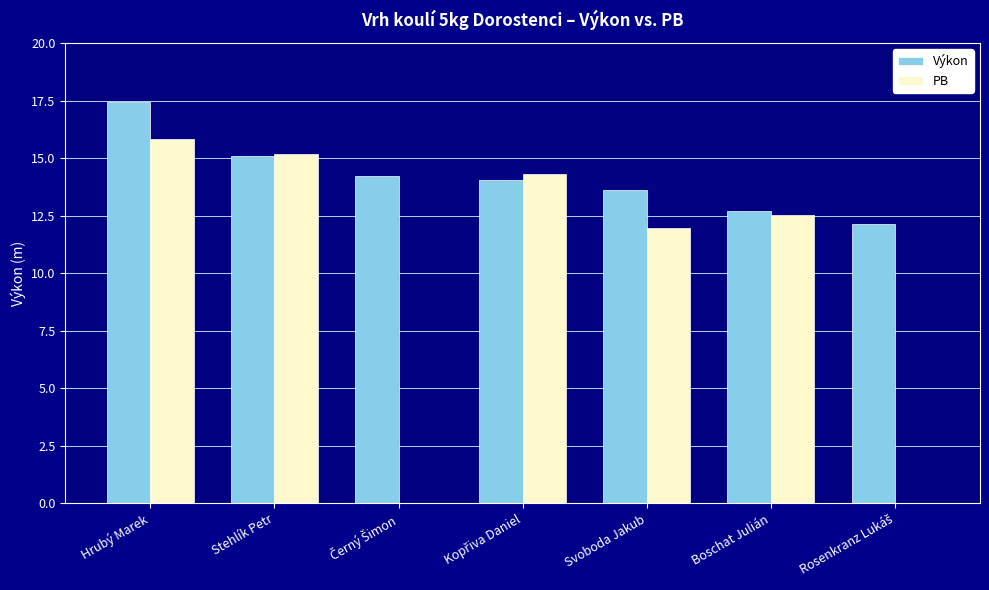

At which category is the sum across all series the highest?

Hrubý Marek